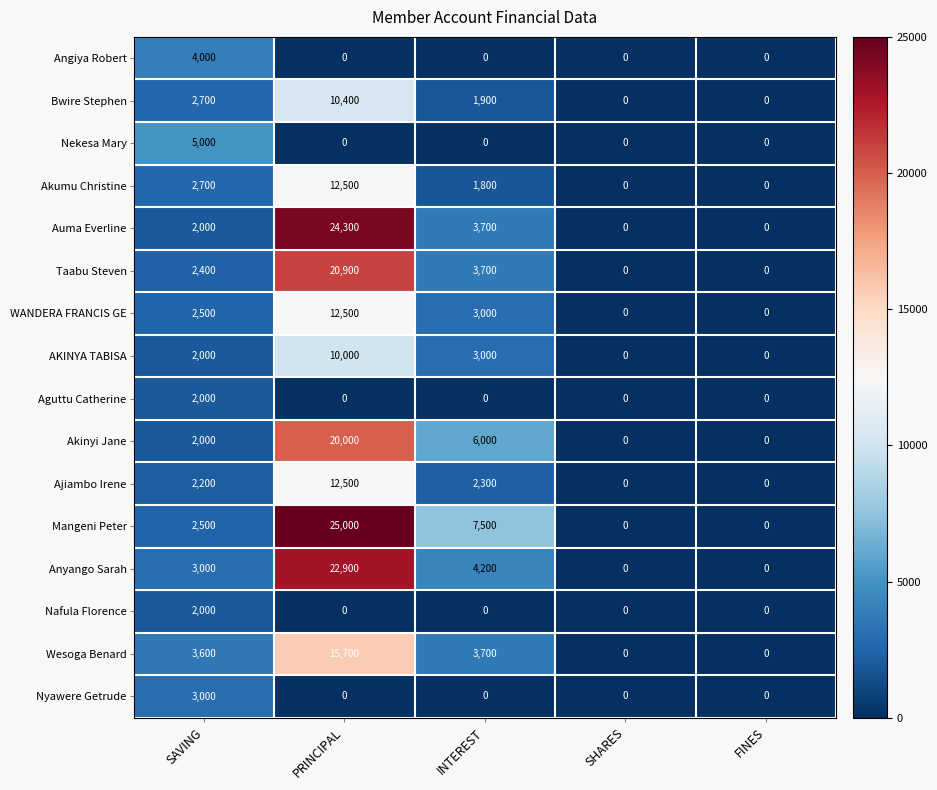

Which series has the largest total across all categories?

Mangeni Peter